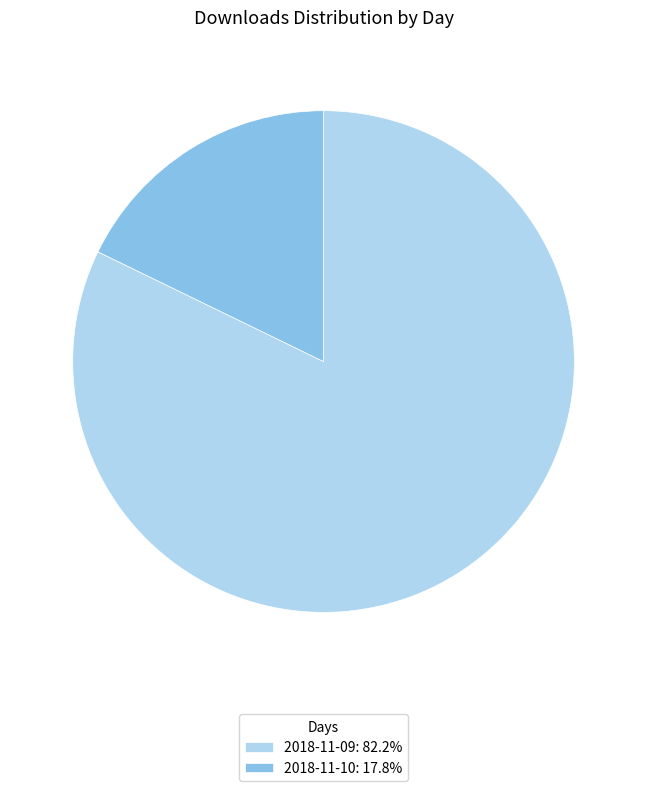

Is the sum of 2018-11-09: 82.2% and 2018-11-10: 17.8% greater than half?

Yes